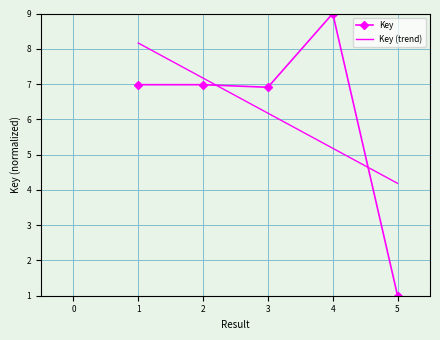

What is the greatest value displayed?

9.0